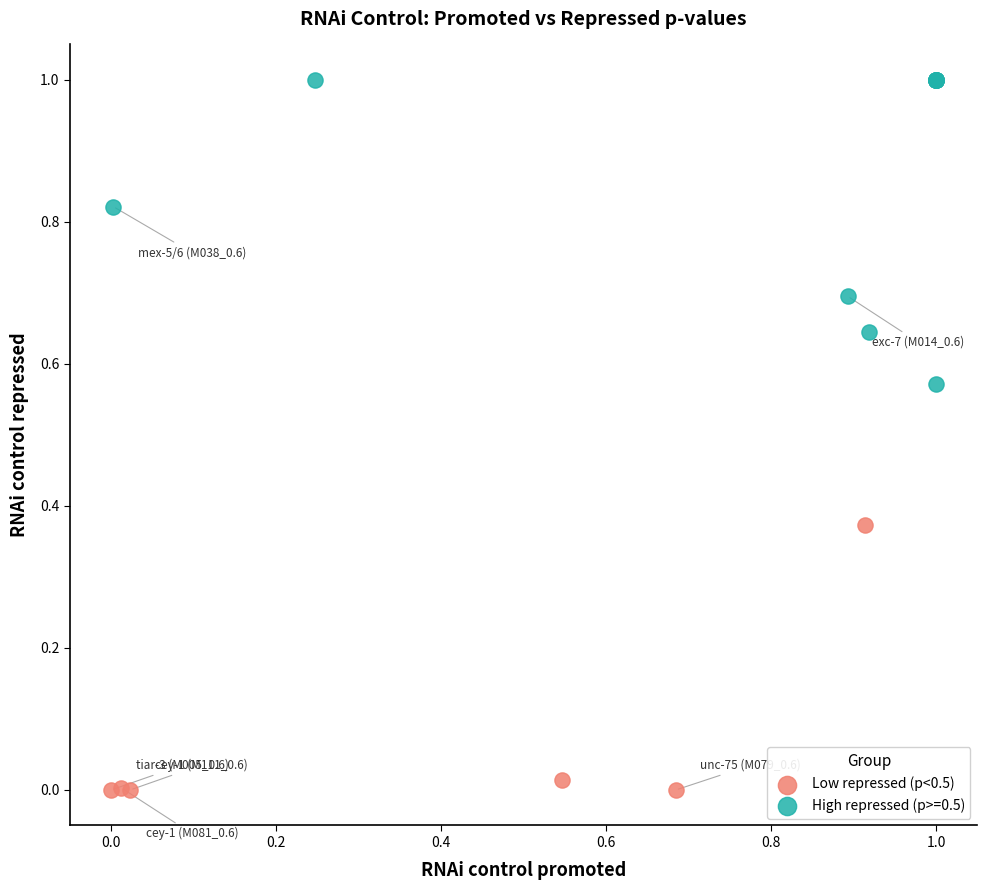

Which series contains the lowest Y value?

Low repressed (p<0.5)